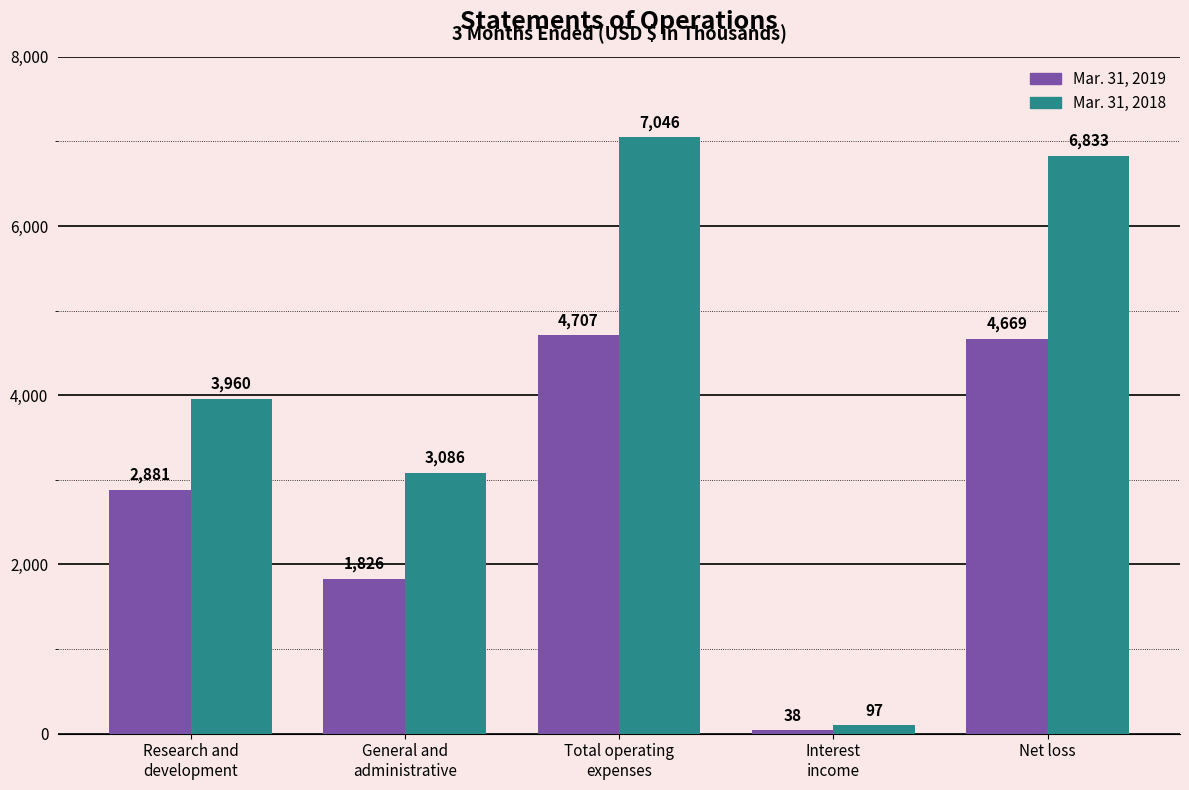

At how many categories does at least one series exceed 3096?

3